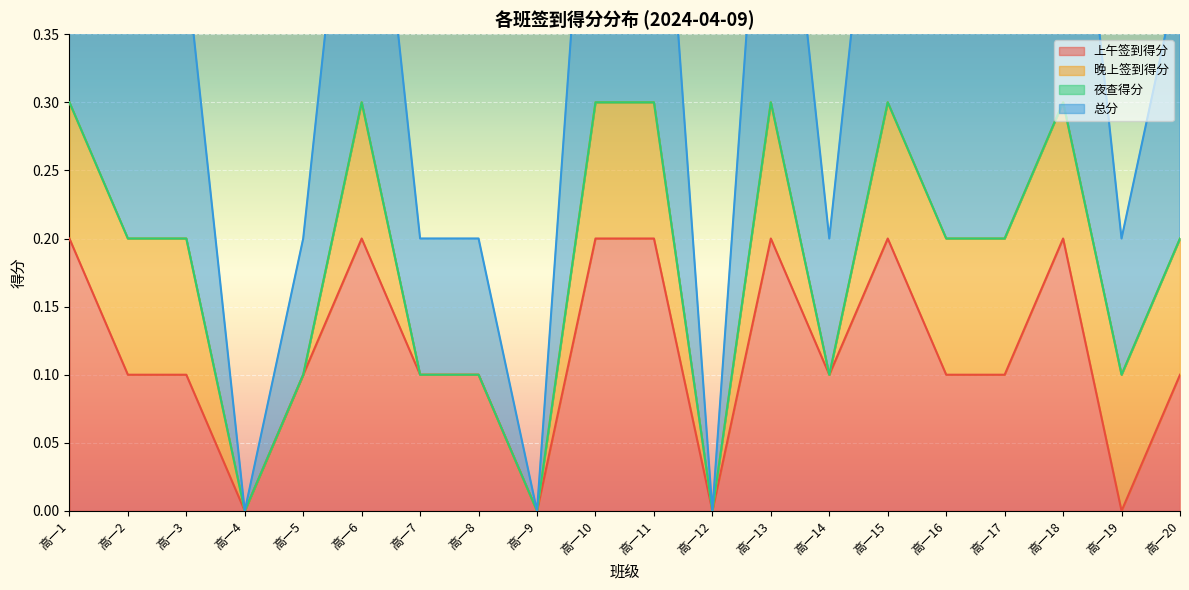

Count the 总分 values in the range 0 to 1.

20